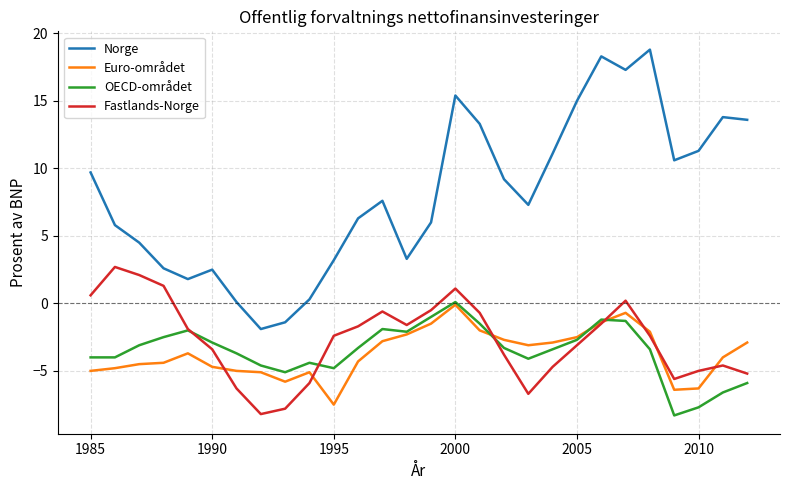

True or false: Norge and Euro-området intersect in this chart.

False